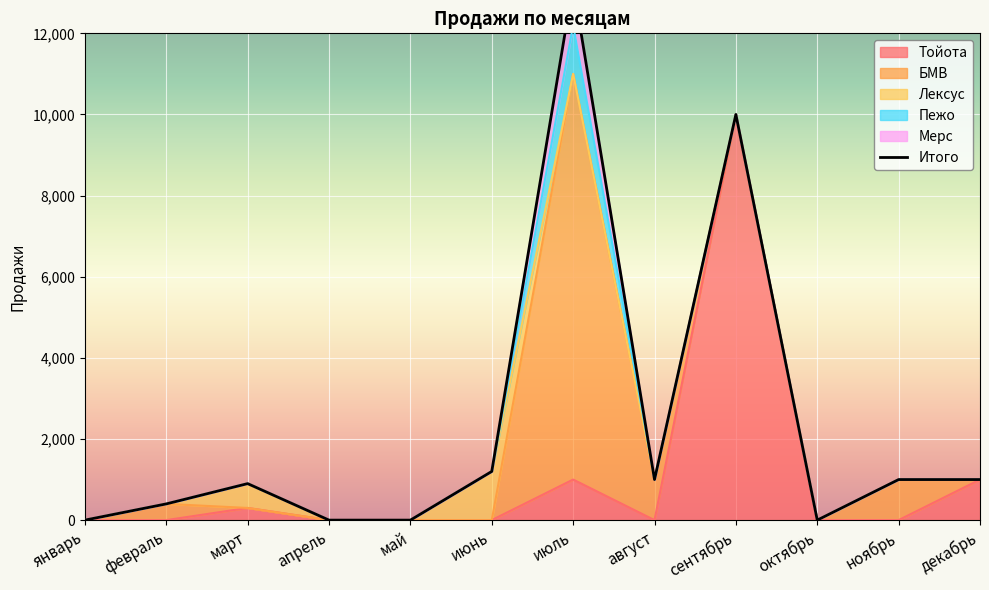

Reading left to right, transcribe all the data shown in this chart.

Тойота: январь=0	февраль=0	март=300	апрель=0	май=0	июнь=0	июль=1000	август=0	сентябрь=10000	октябрь=0	ноябрь=0	декабрь=1000
БМВ: январь=0	февраль=400	март=0	апрель=0	май=0	июнь=0	июль=10000	август=1000	сентябрь=0	октябрь=0	ноябрь=1000	декабрь=0
Лексус: январь=0	февраль=0	март=600	апрель=0	май=0	июнь=1200	июль=0	август=0	сентябрь=0	октябрь=0	ноябрь=0	декабрь=0
Пежо: январь=0	февраль=0	март=0	апрель=0	май=0	июнь=0	июль=1200	август=0	сентябрь=0	октябрь=0	ноябрь=0	декабрь=0
Мерс: январь=0	февраль=0	март=0	апрель=0	май=0	июнь=0	июль=1000	август=0	сентябрь=0	октябрь=0	ноябрь=0	декабрь=0